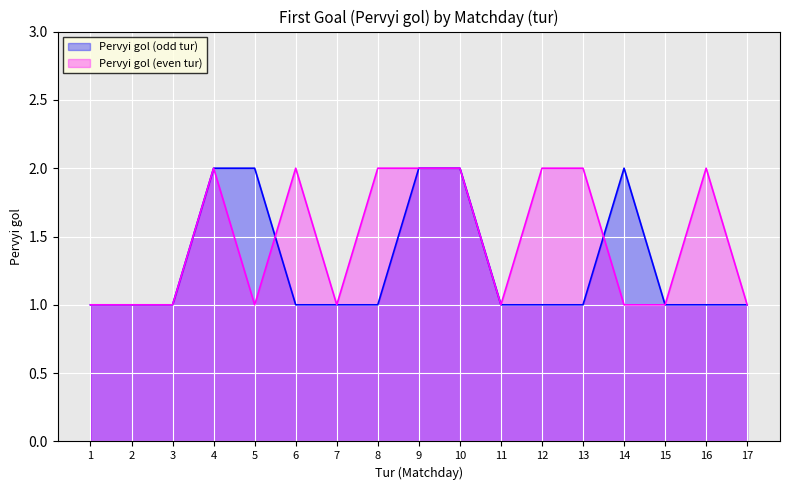

In Pervyi gol (odd tur), how many points are higher than both neighbors (excluding endpoints)?

1